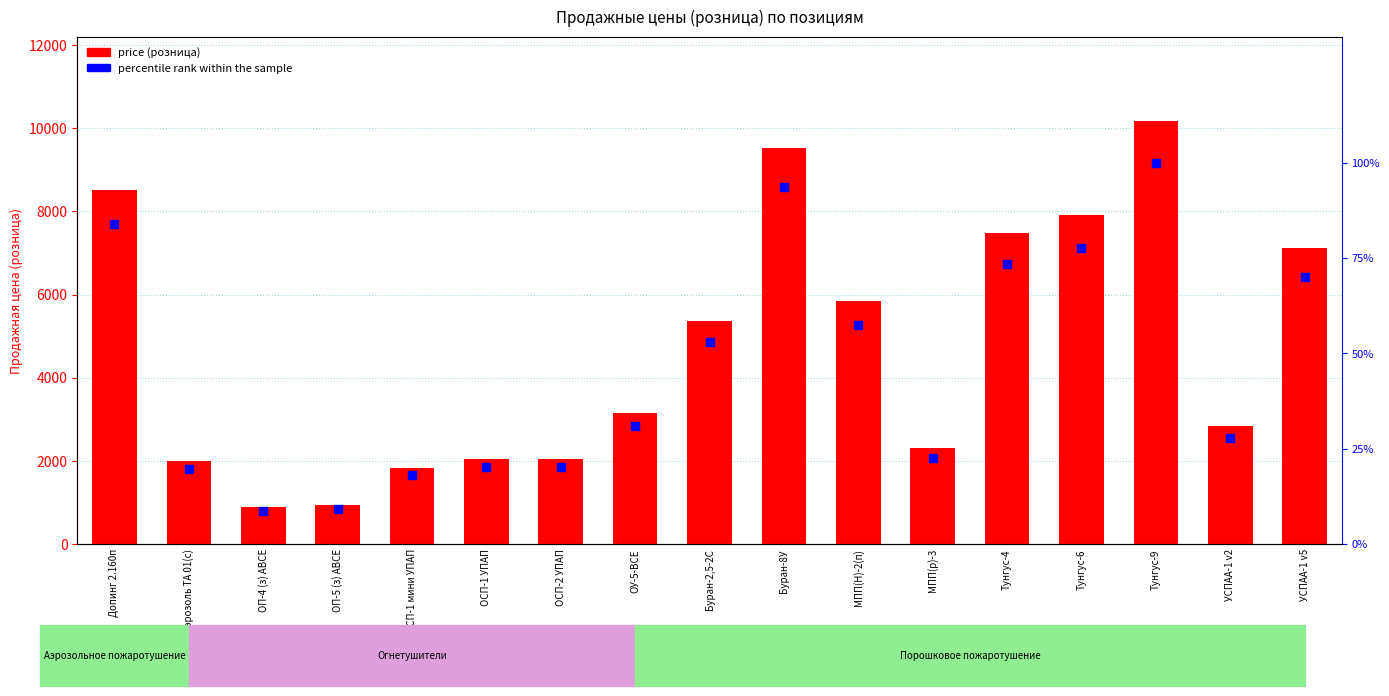

What are all the series names shown in the legend?

price (розница), percentile rank